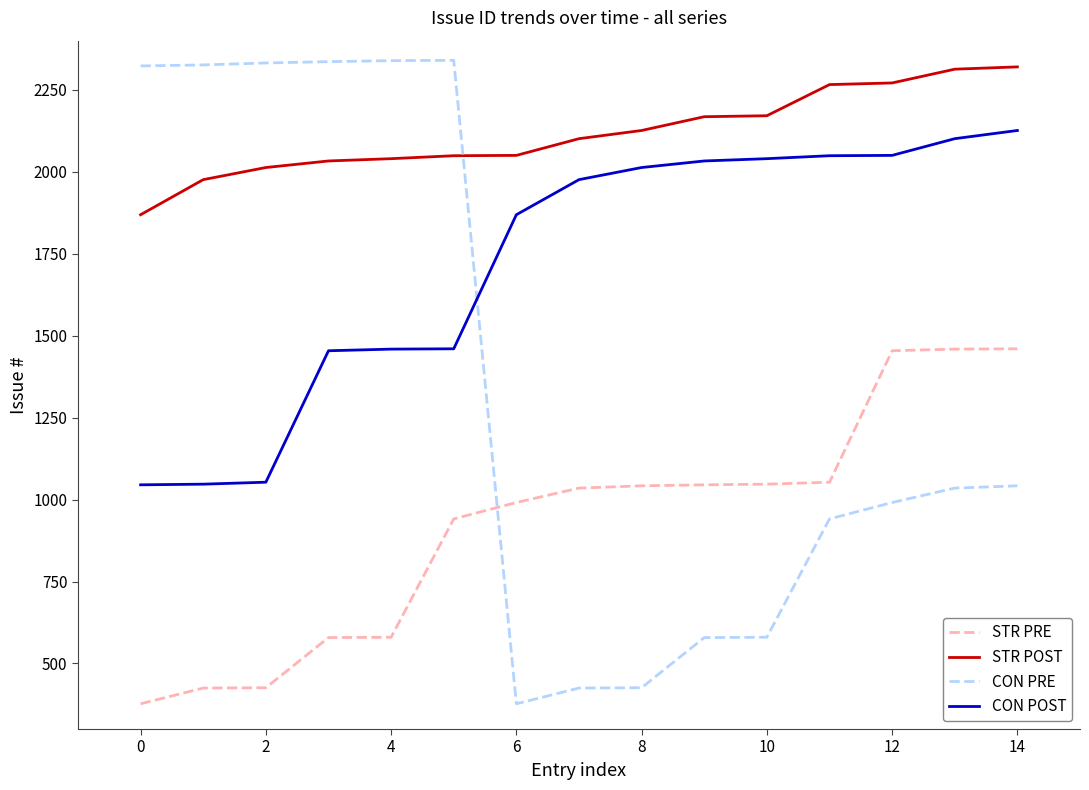

Which series has the widest spread of values?

CON PRE